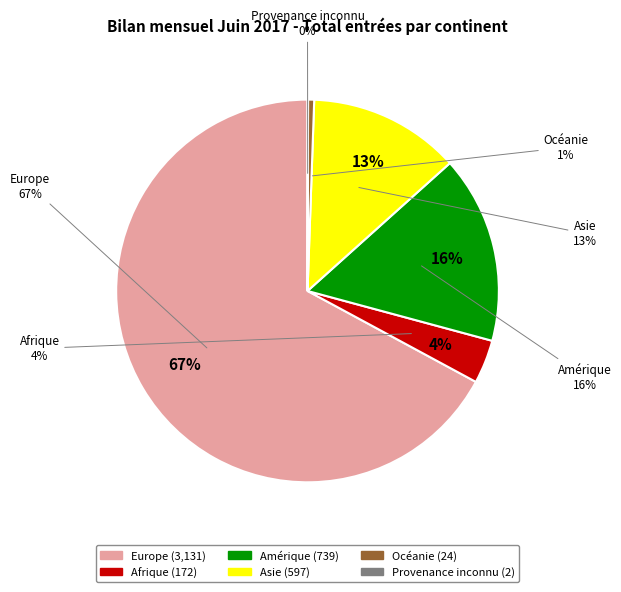

Count the number of slices in the pie.

6